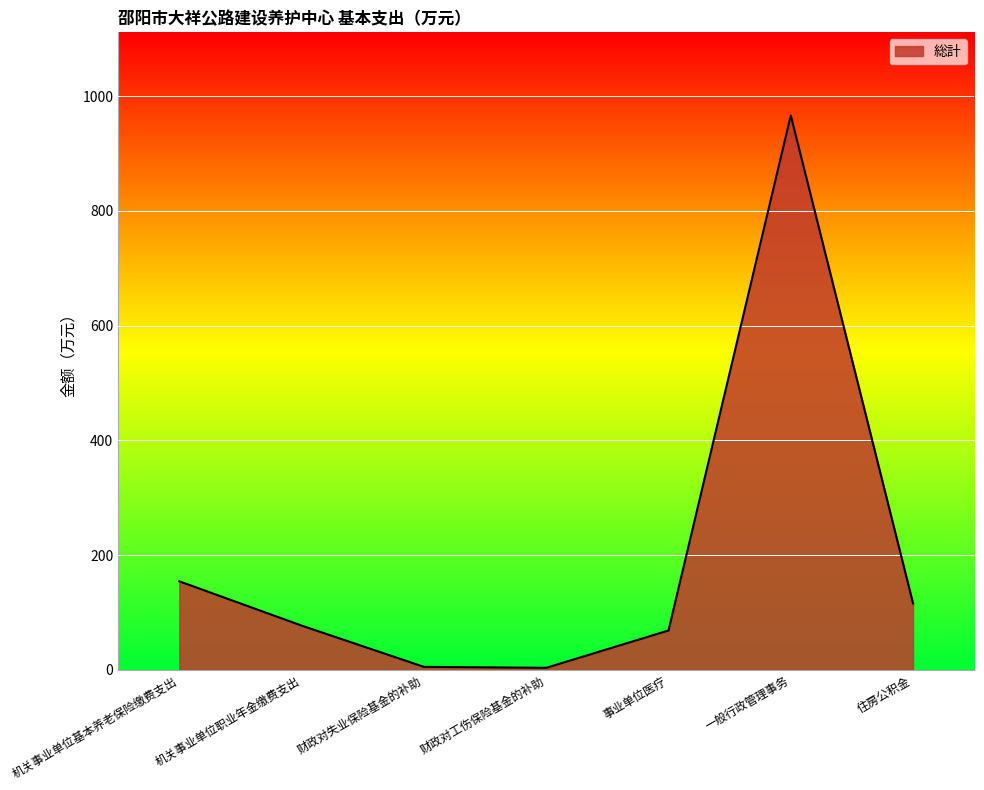

Where is the data nearest to the value 484?

机关事业单位基本养老保险缴费支出